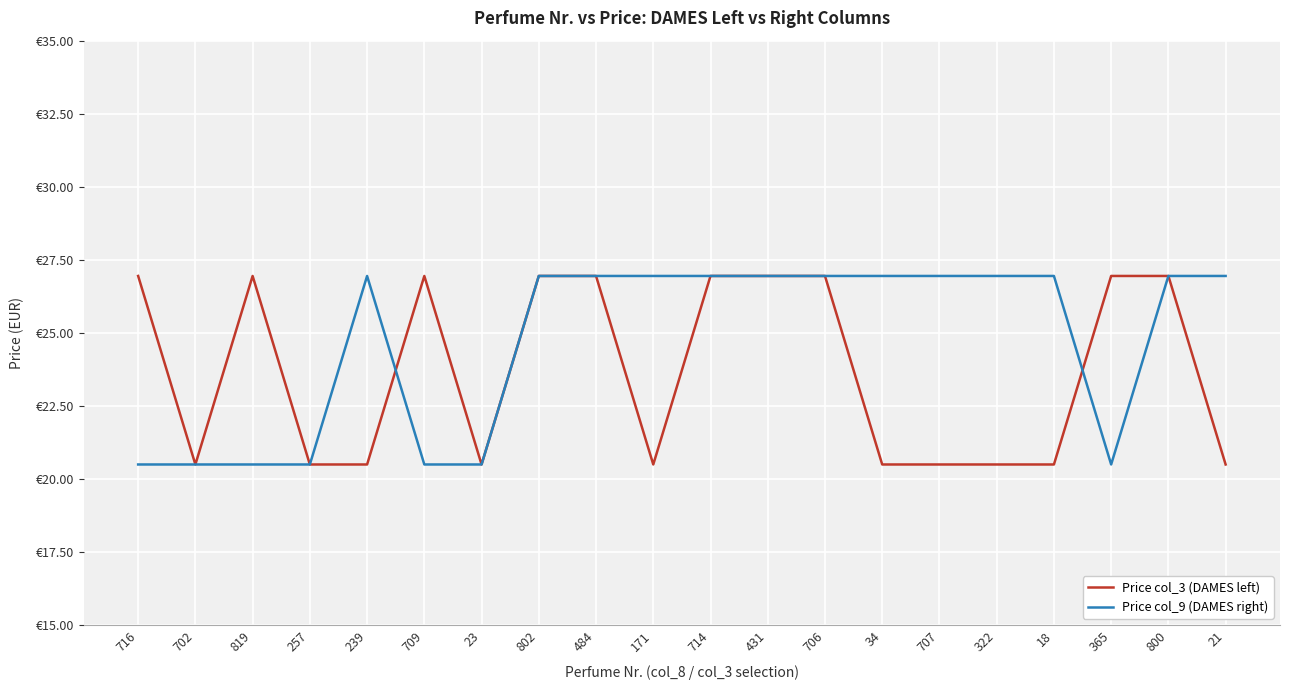

Where does the Price col_3 (DAMES left) series first go above 26?

716